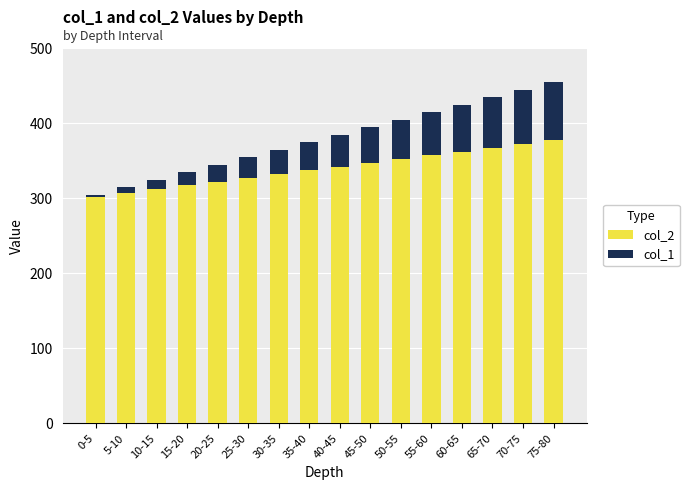

Count the number of categories in the chart.

16